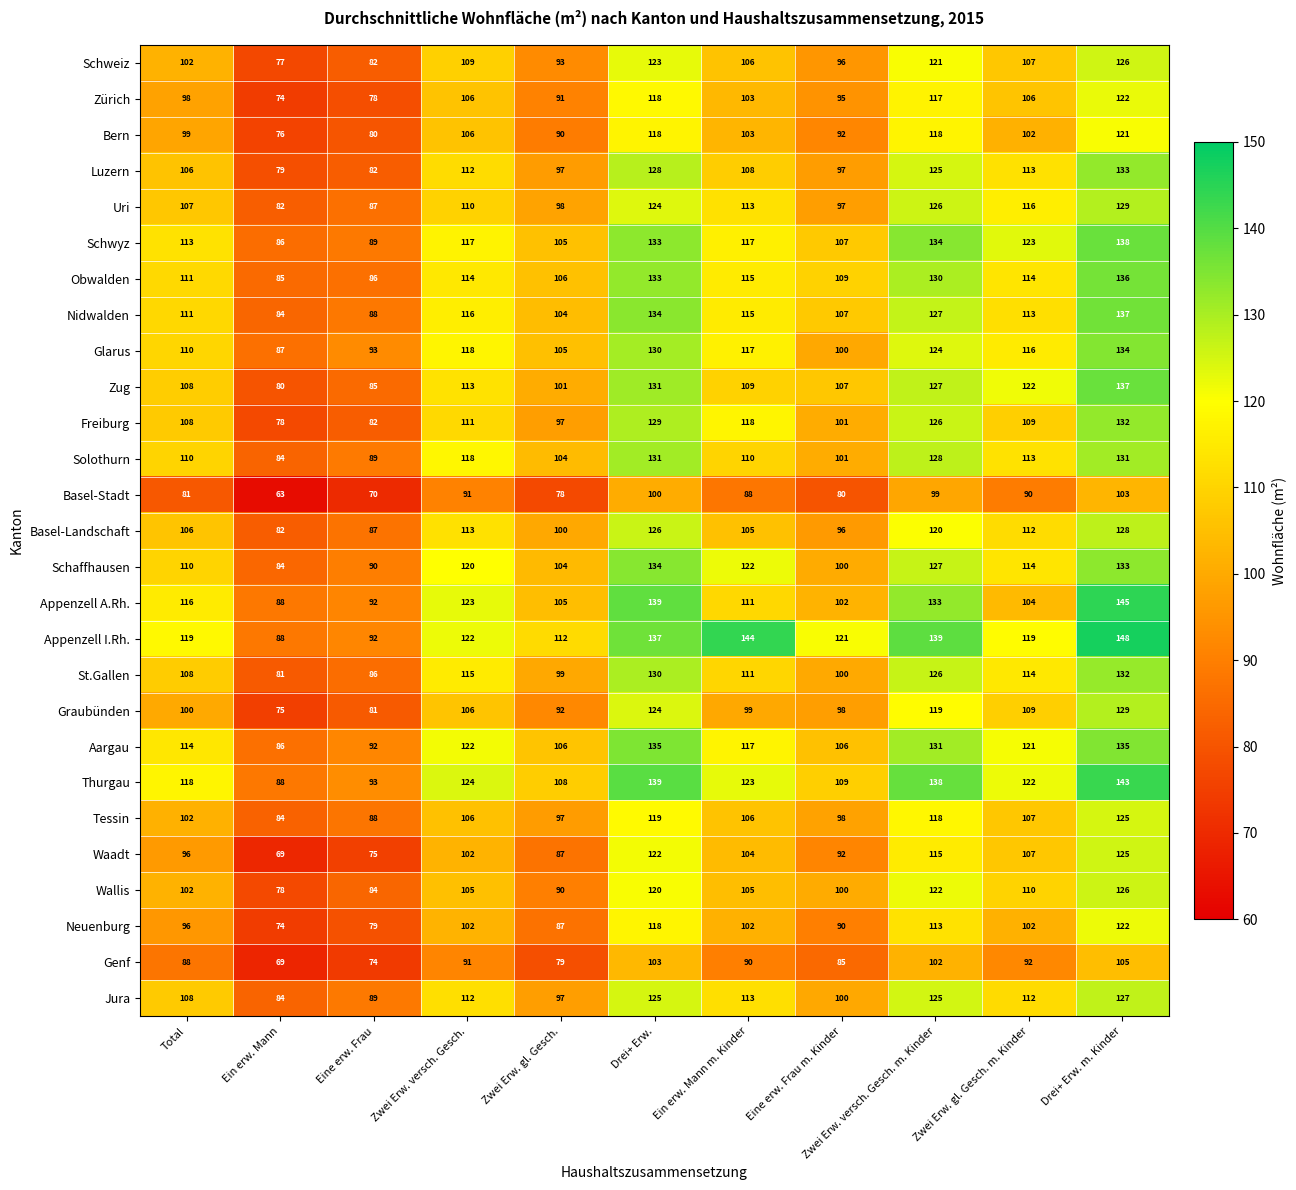

Where does the Appenzell A.Rh. series first go above 111?

Total